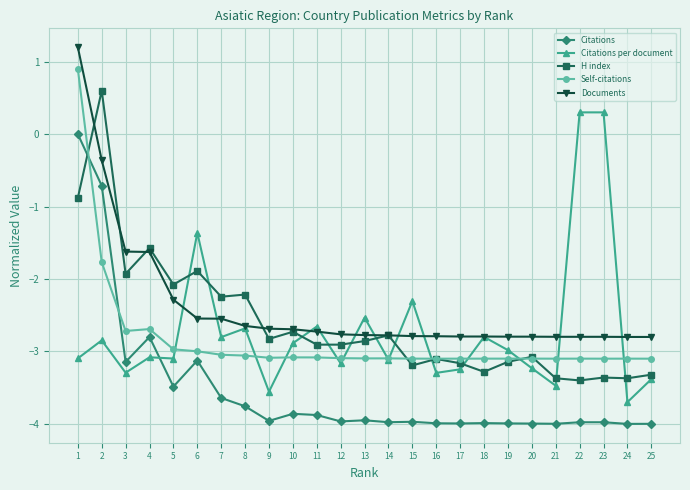

True or false: Citations per document and Documents cross at least once.

True